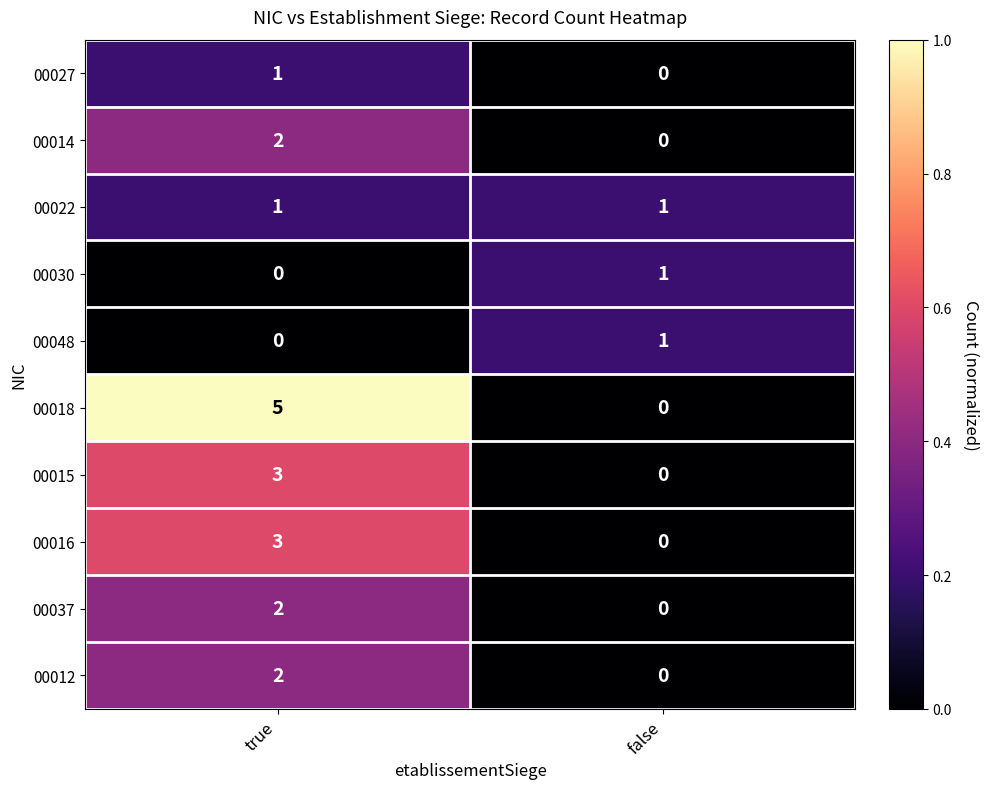

At which label does 00016 reach its peak?

true